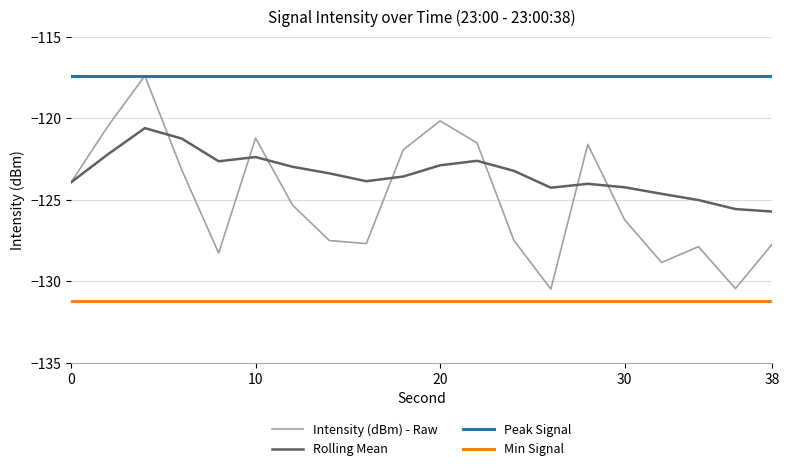

True or false: Peak Signal and Min Signal intersect in this chart.

False